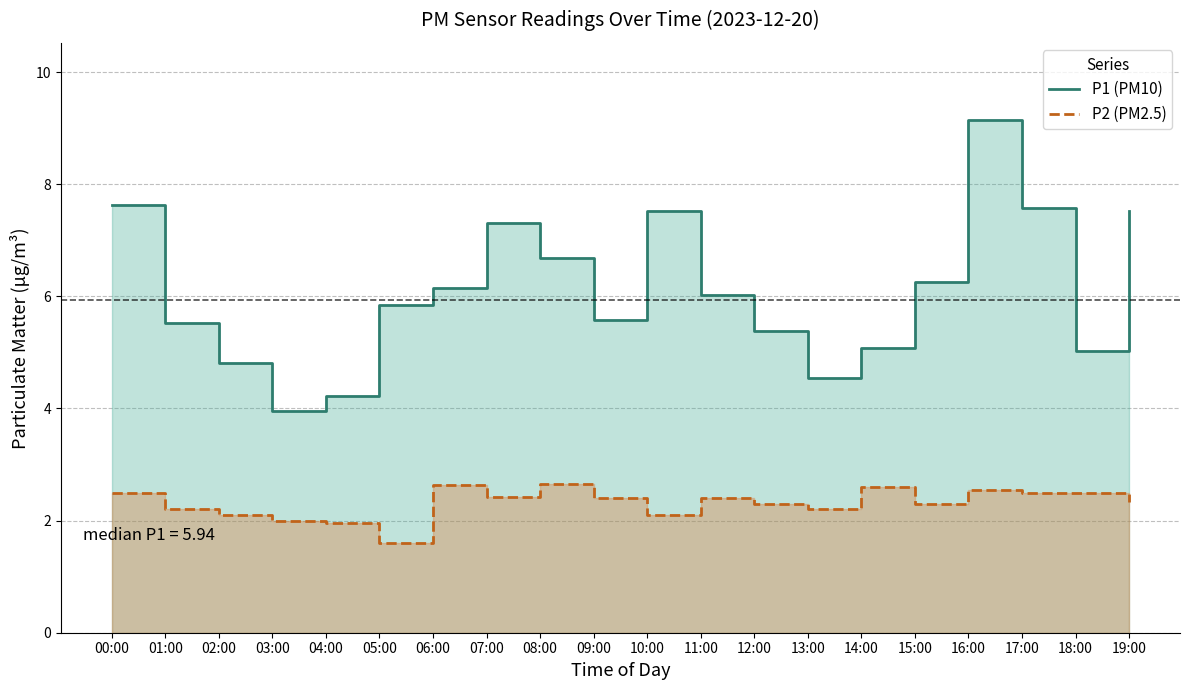

How many lines are shown in the chart?

2